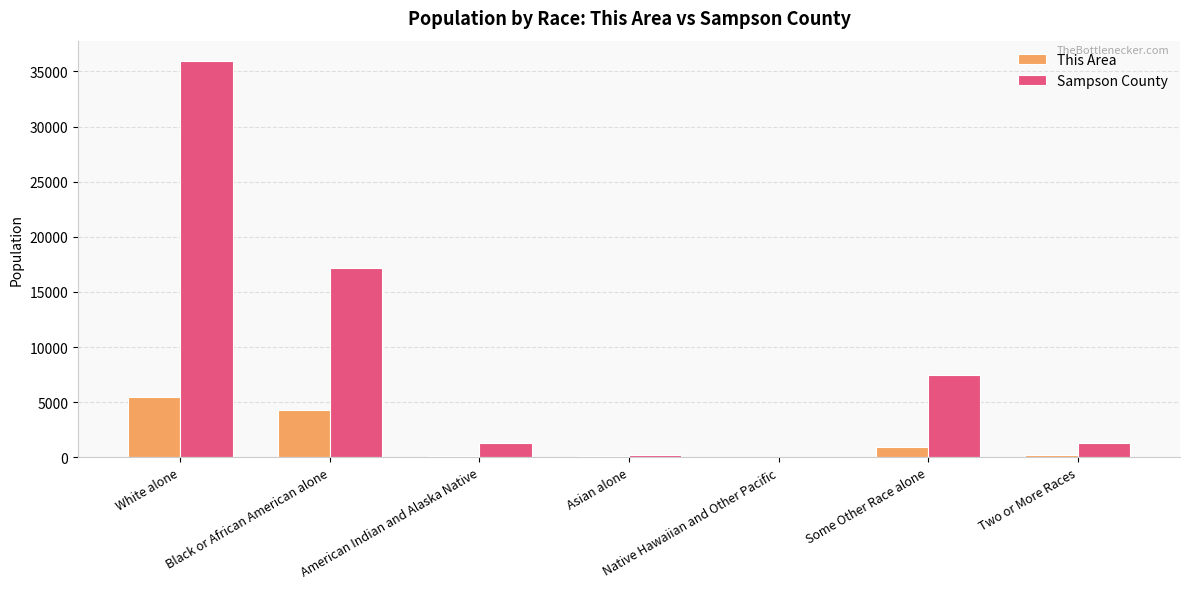

Is the value of This Area at American Indian and Alaska Native greater than the value of Sampson County at White alone?

No